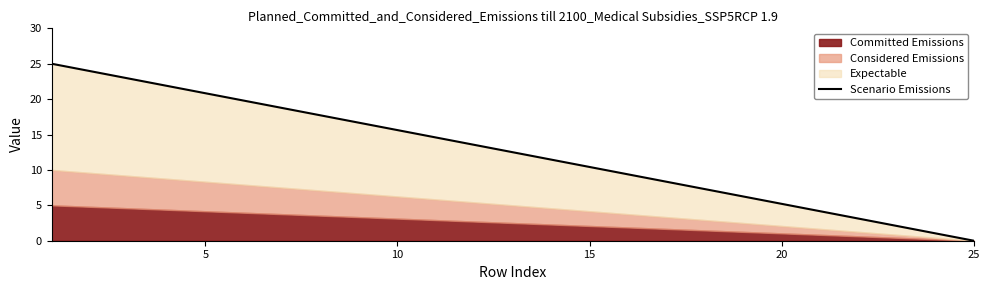

The value at 20 is 7.0. True or false?

False